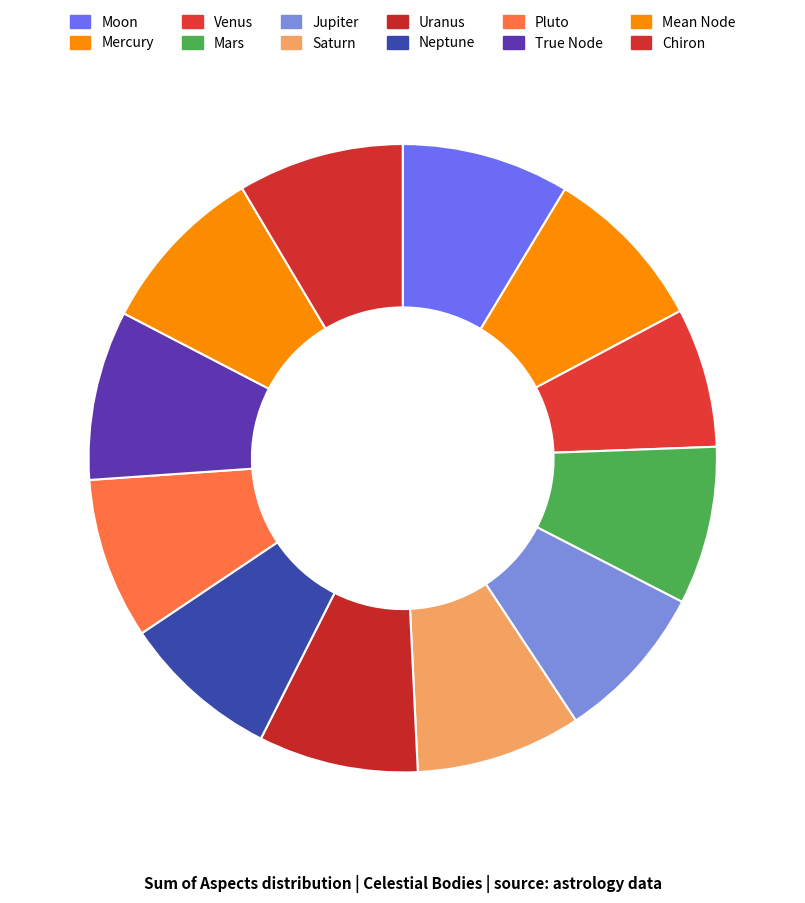

True or false: Pluto accounts for 1% of the total.

False